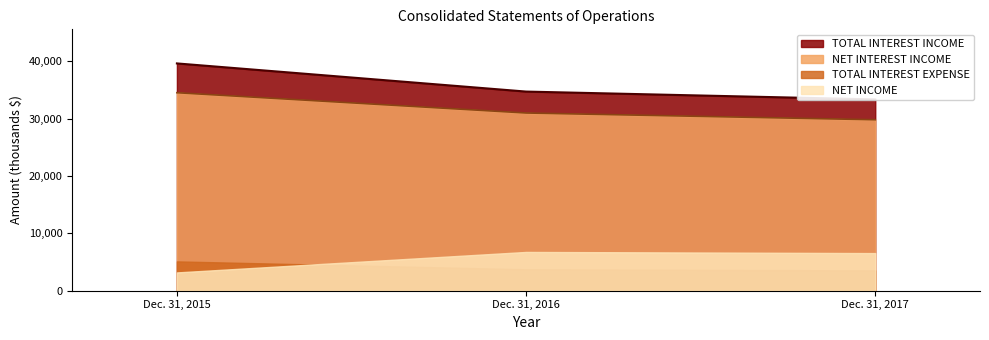

At which category does the chart reach its peak across all series?

Dec. 31, 2015